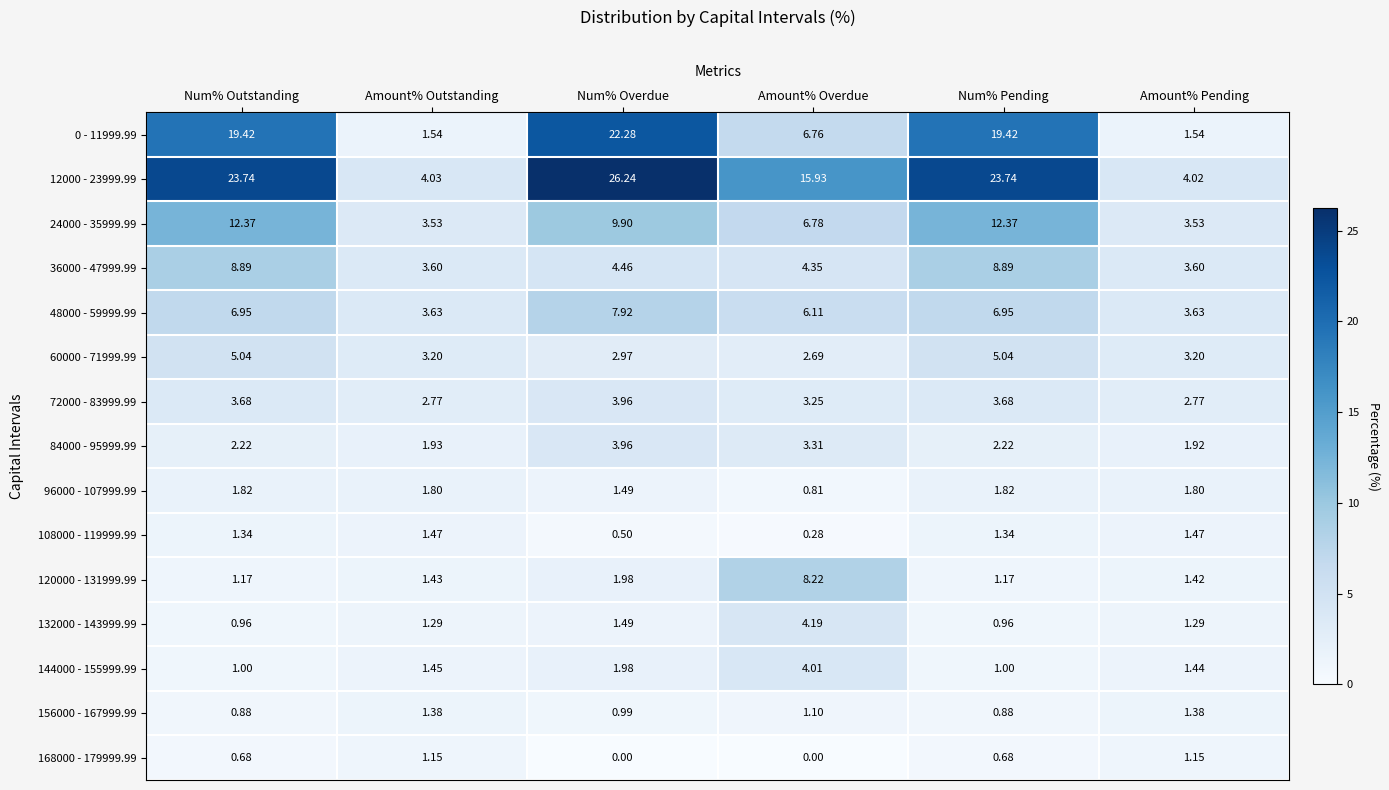

At which label does 108000 - 119999.99 first exceed 1?

Num% Outstanding